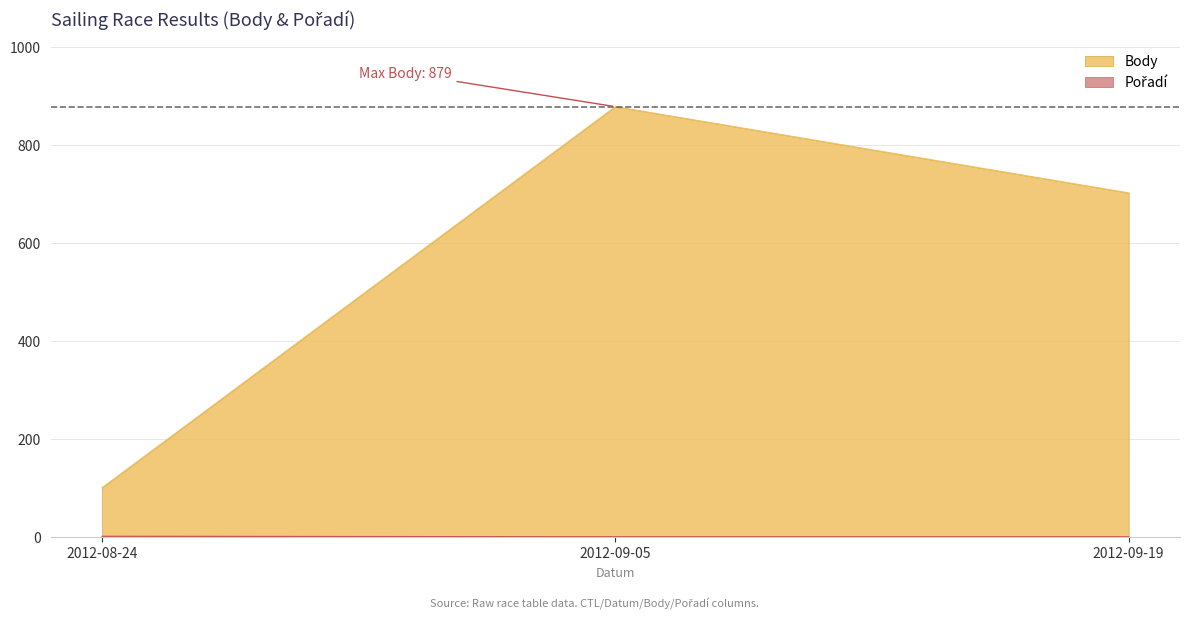

Between 2012-09-05 and 2012-09-19, which is larger?

2012-09-05